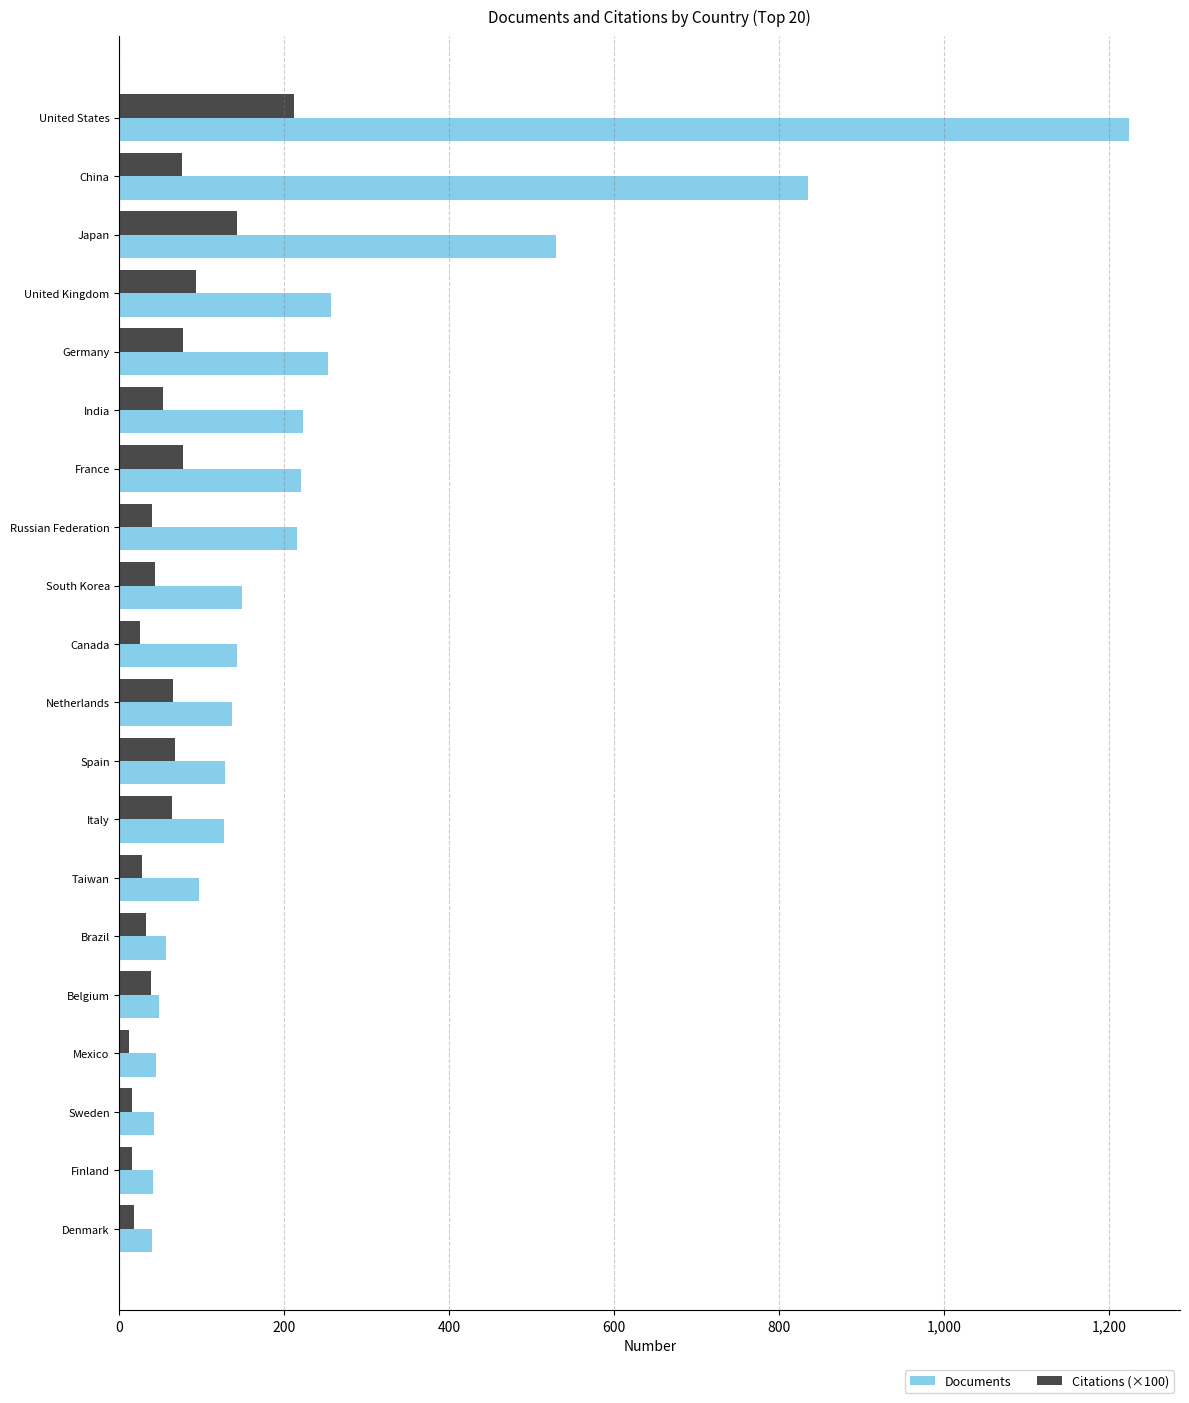

At which label is Documents closest to 632?

Japan